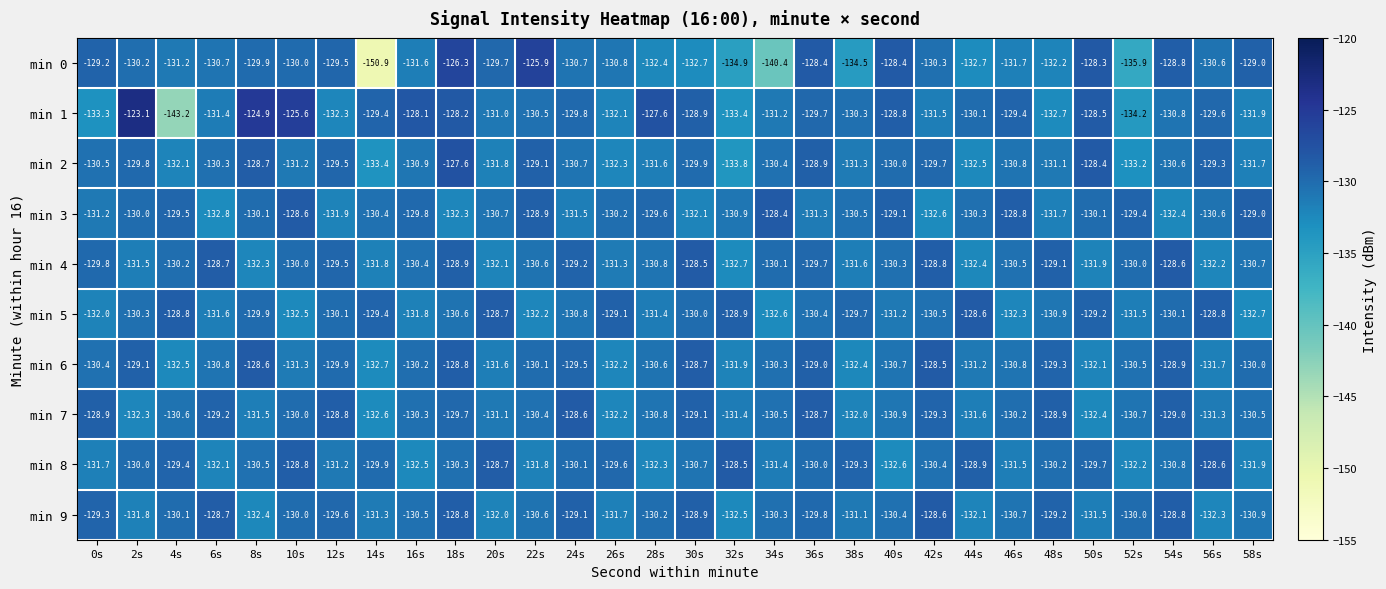

Which category has the highest value across all series?

2s